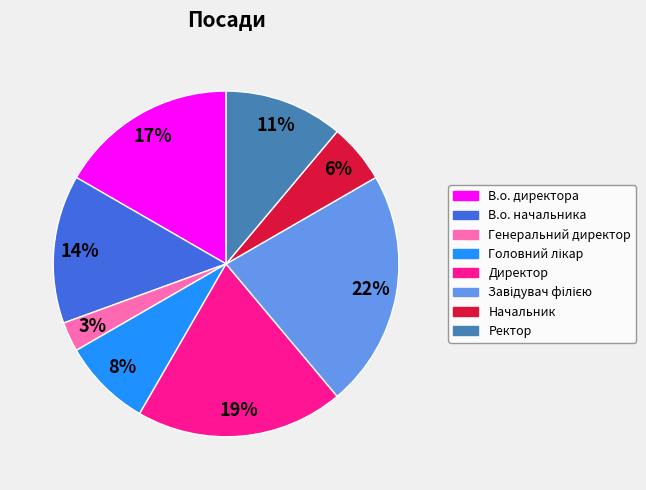

What is the smallest slice in the pie chart?

Генеральний директор